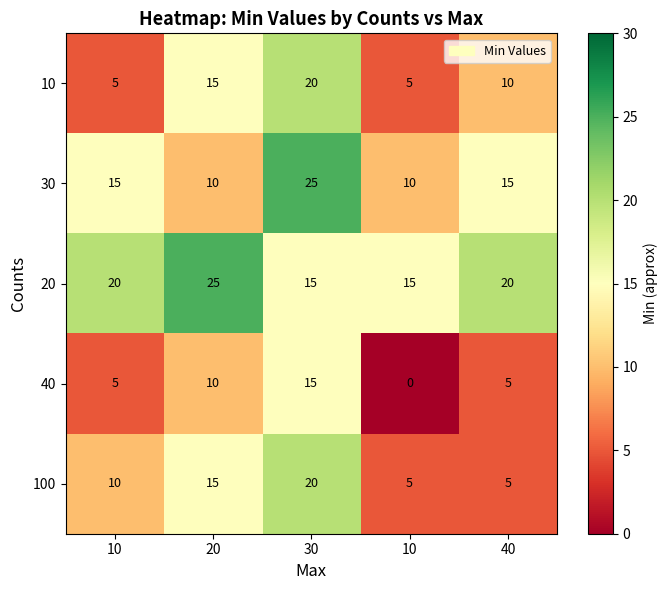

Which label corresponds to the largest value in the chart?

30